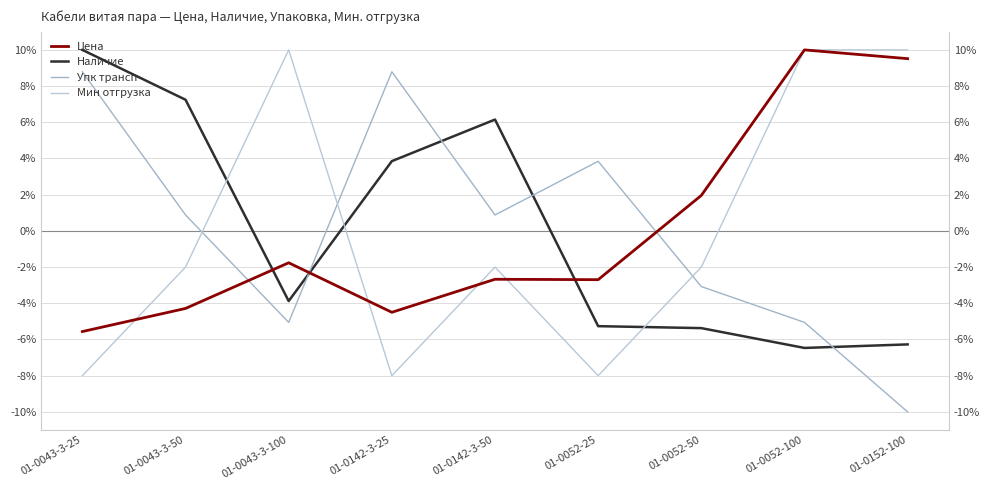

What are all the series names shown in the legend?

Цена, Наличие, Упк трансп, Мин отгрузка